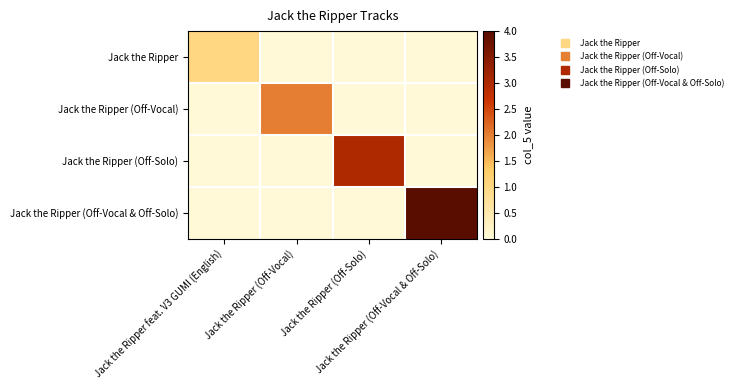

Rank the series by their average value, from highest to lowest.

Jack the Ripper (Off-Vocal & Off-Solo), Jack the Ripper (Off-Solo), Jack the Ripper (Off-Vocal), Jack the Ripper